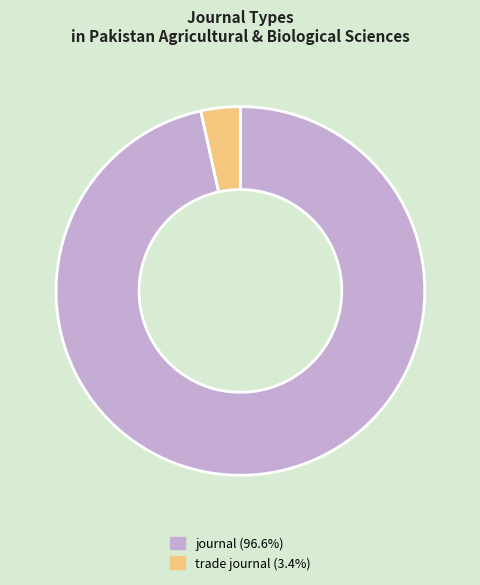

What is the largest slice in the pie chart?

journal